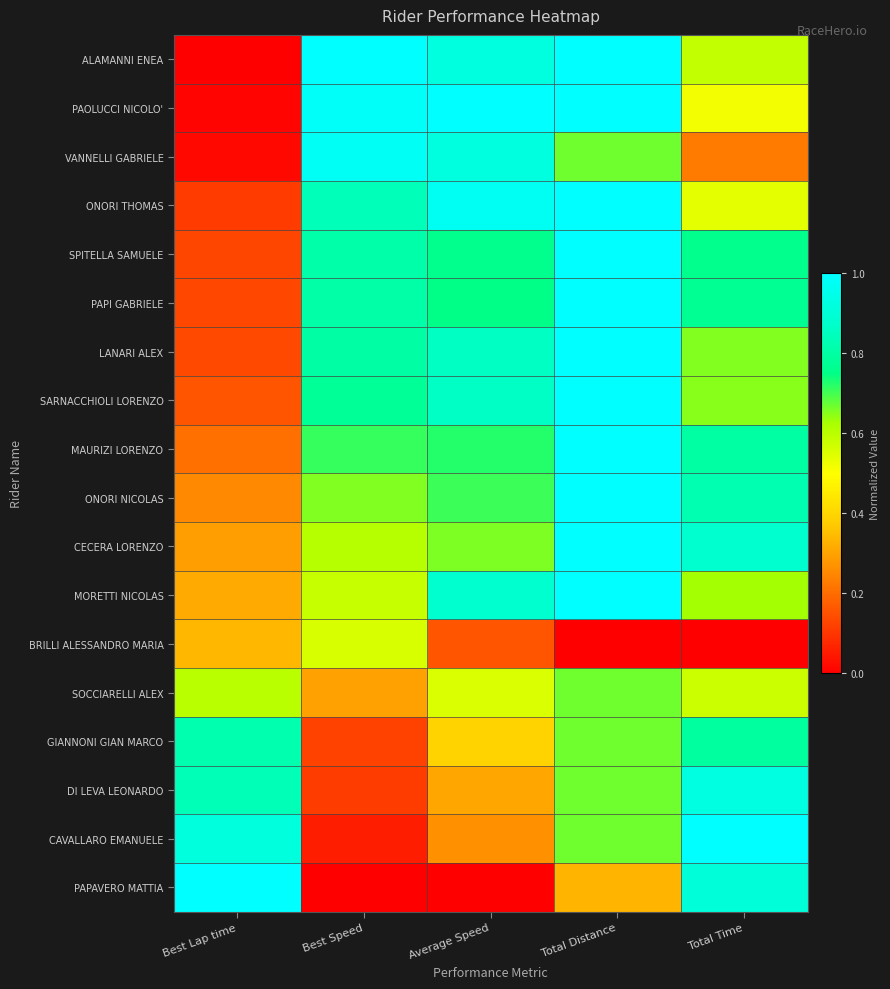

At which category is the sum across all series the highest?

Total Distance